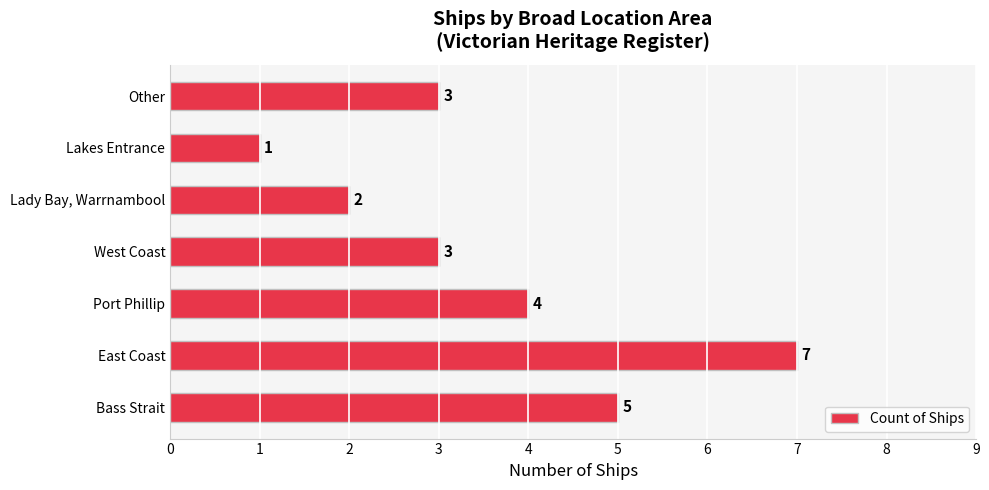

What is the difference between the maximum and minimum values?

6